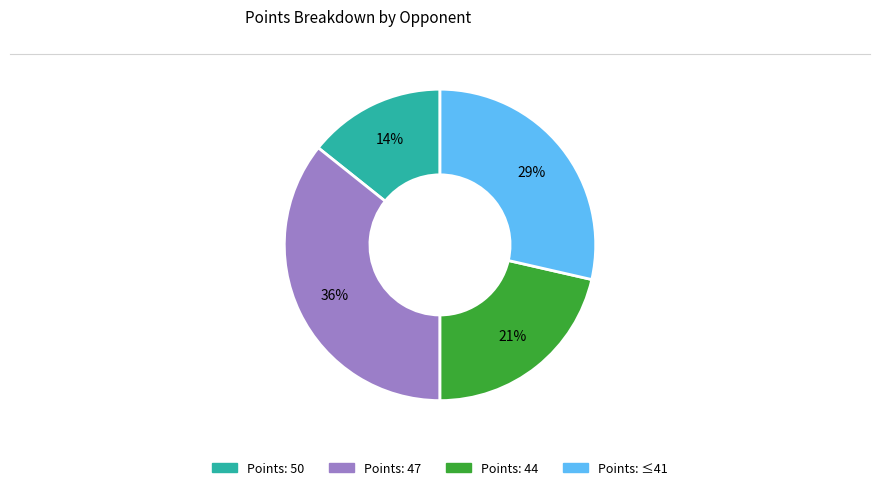

To the nearest percent, what is the average slice percentage?

25%